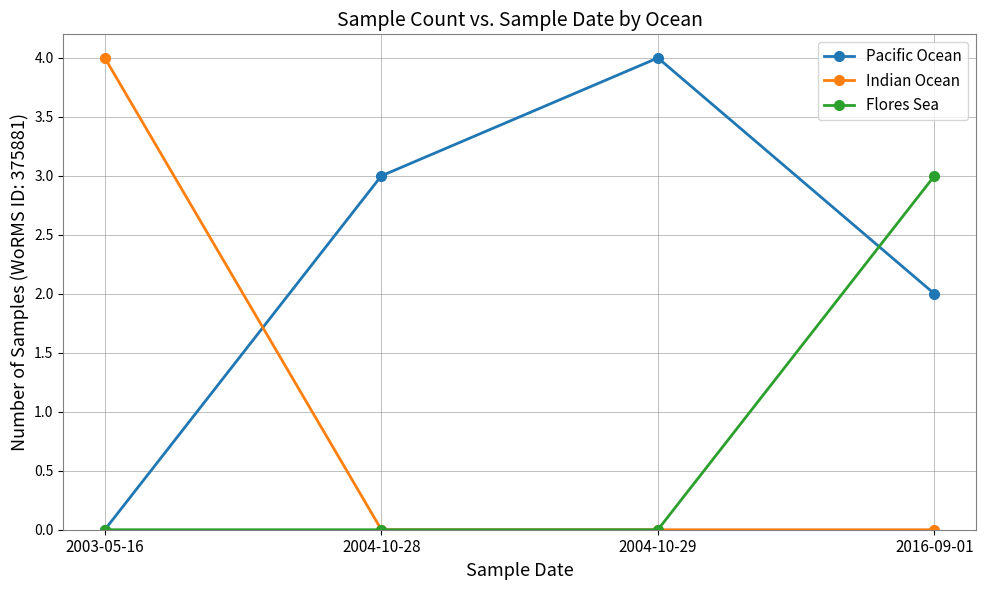

List the labels in order of Pacific Ocean value, largest first.

2004-10-29, 2004-10-28, 2016-09-01, 2003-05-16